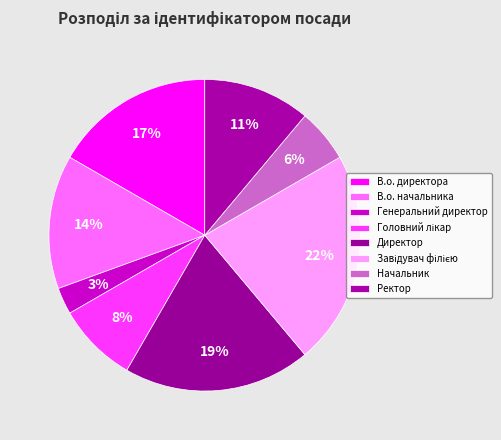

The Завідувач філією slice represents 22% of the pie. True or false?

True